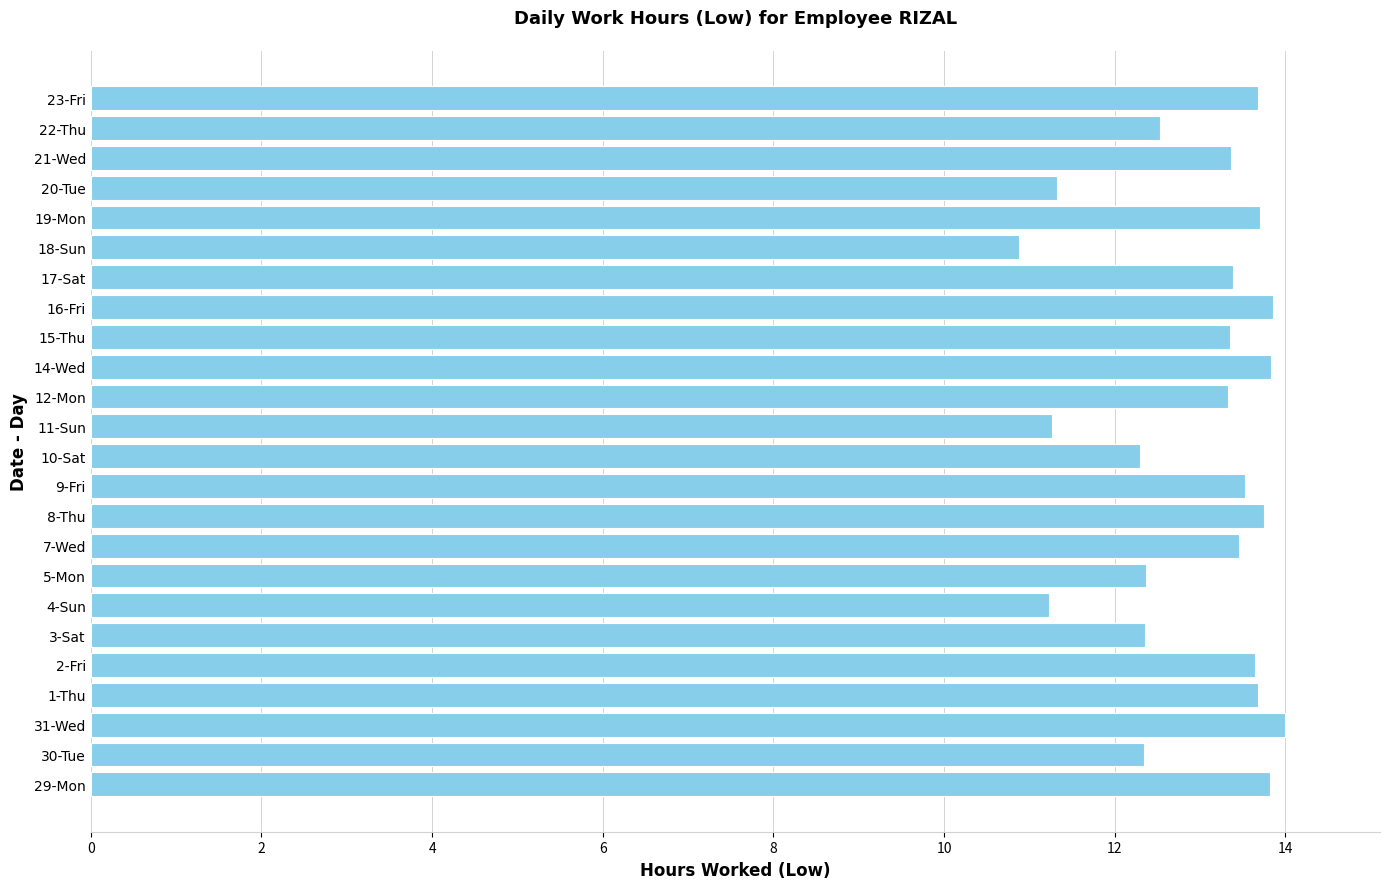

What is the minimum value shown in the chart?

10.9